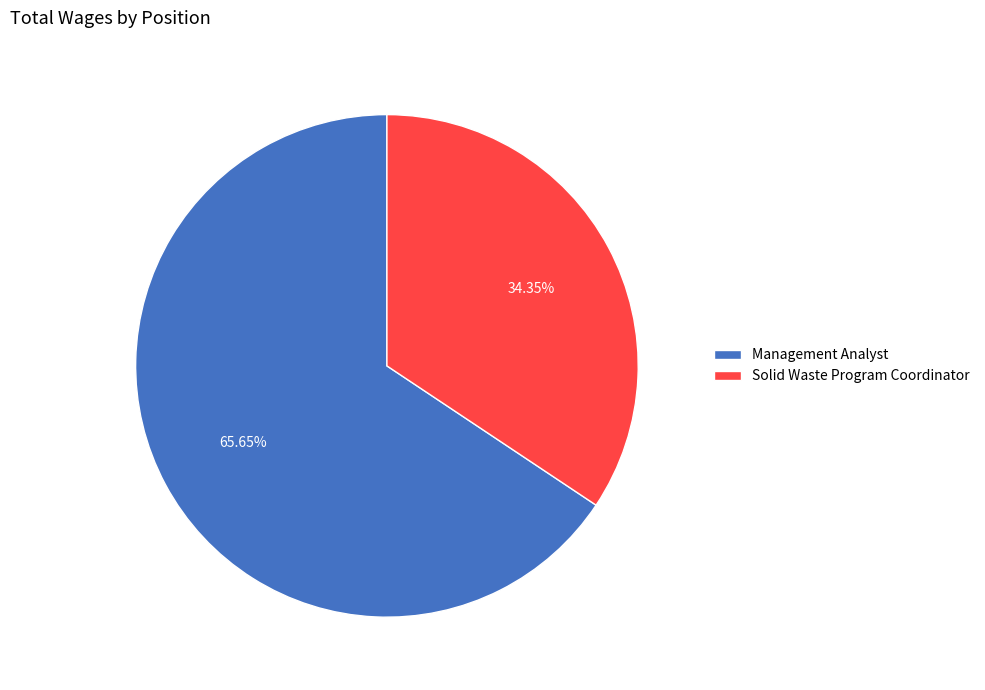

What portion of the pie excludes Management Analyst?

34.3%